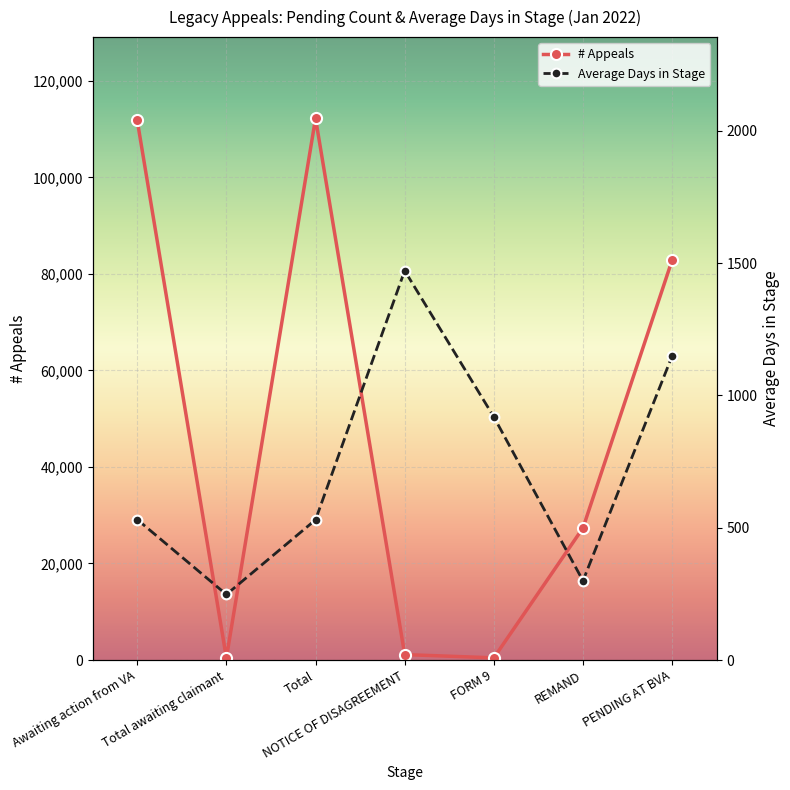

Is it true that Average Days in Stage equals 194.9 at Total?

False